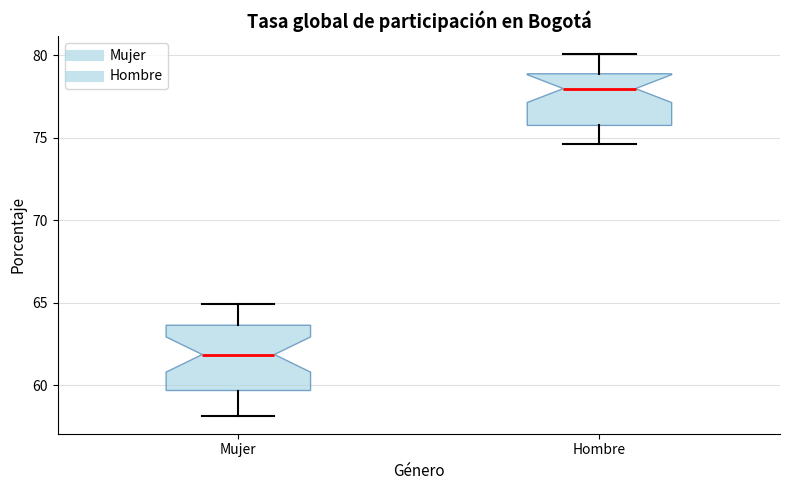

Comparing the boxes themselves (not the whiskers), which one is the tallest?

Mujer